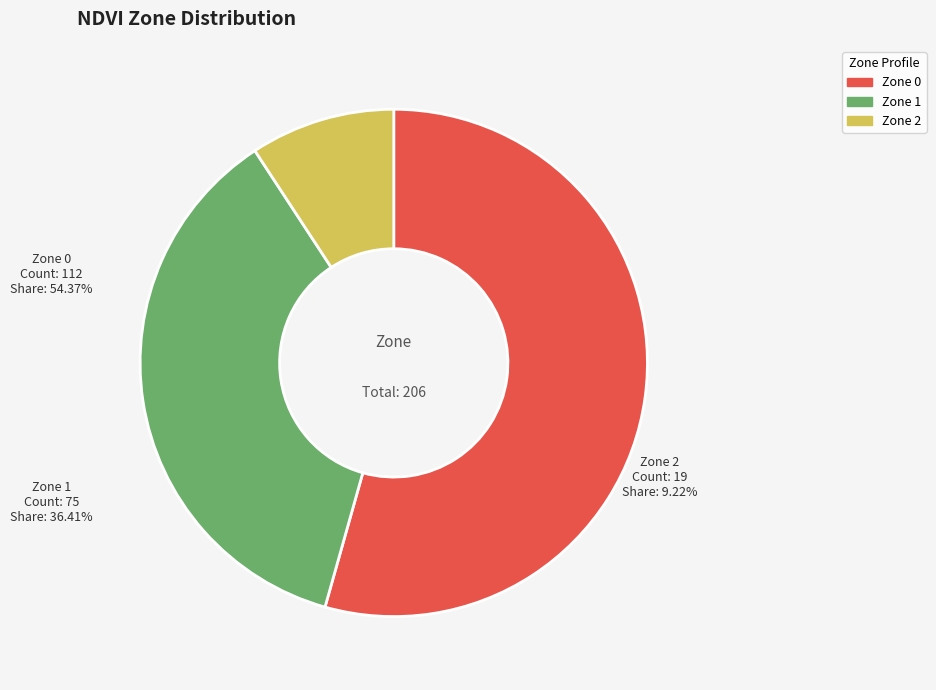

To the nearest percent, what is the difference between the Zone 1 and Zone 2 slice percentages?

27%